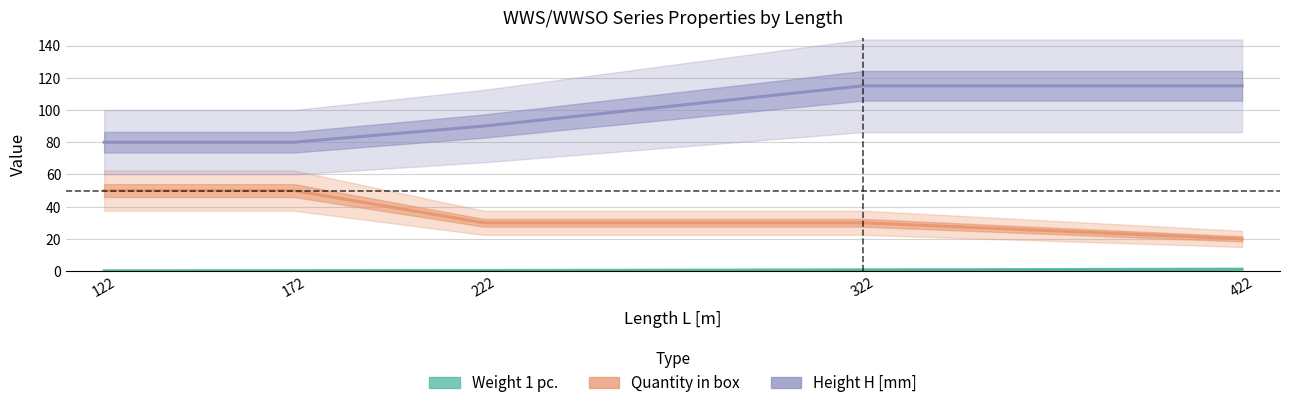

At which category is the sum across all series the highest?

322